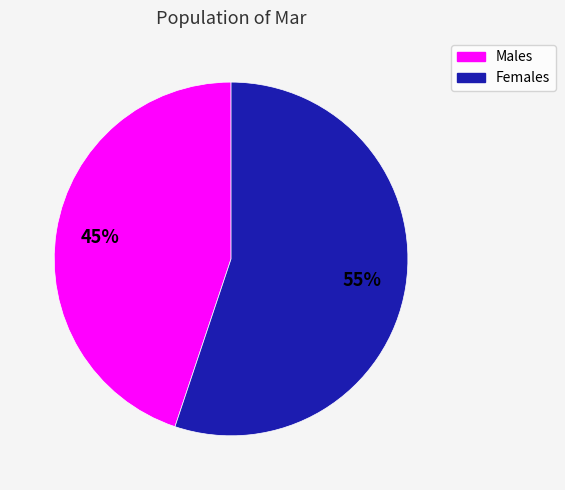

What is the ratio of the value at Females to the value at Males?

1.2